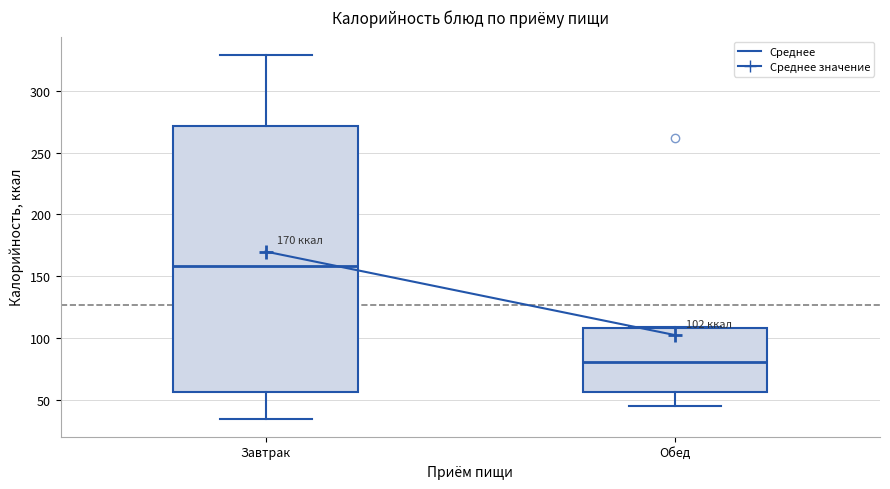

Which box has the highest median line?

Завтрак